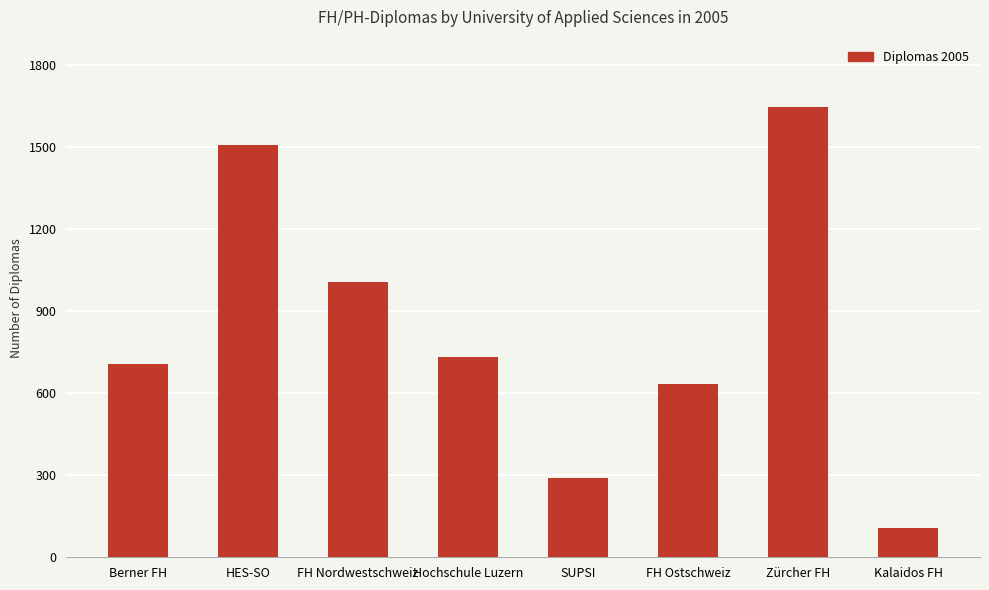

The chart shows a value of 1014 at FH Ostschweiz. True or false?

False